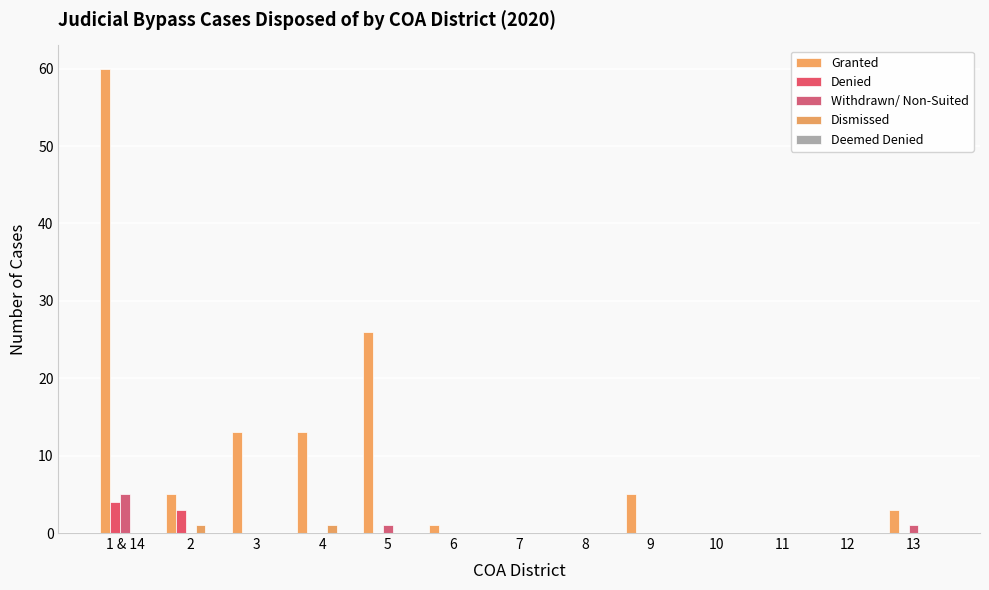

How many data points does each series have?

13